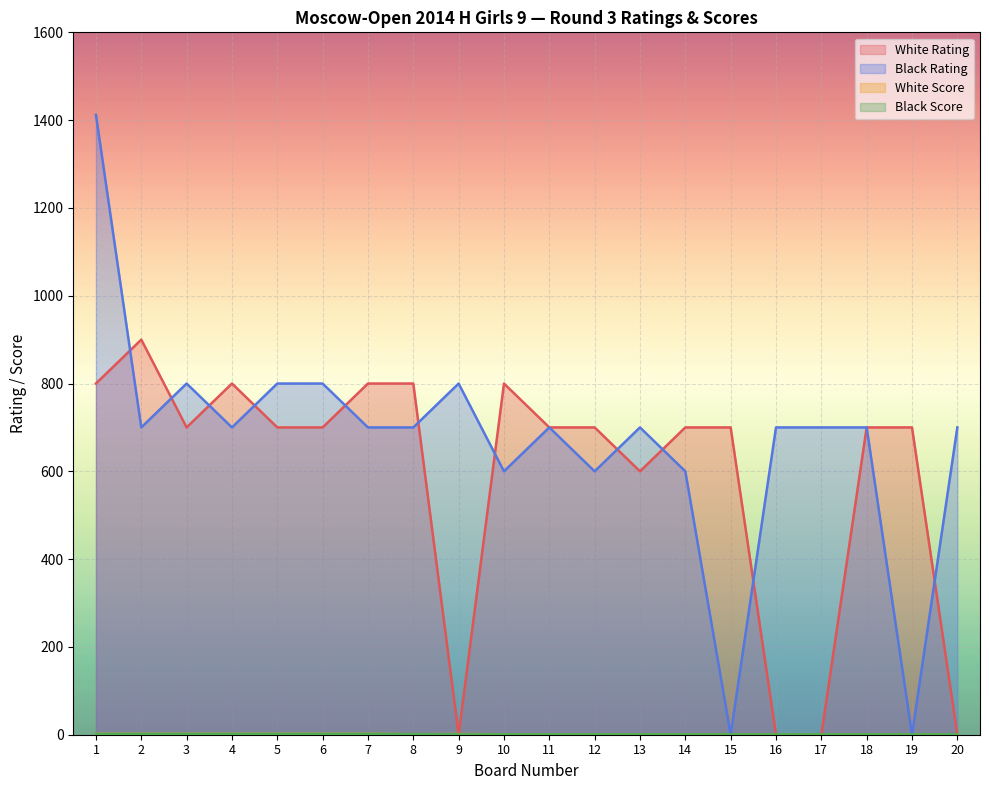

True or false: White Score has more than 2 points higher than both neighbors.

False